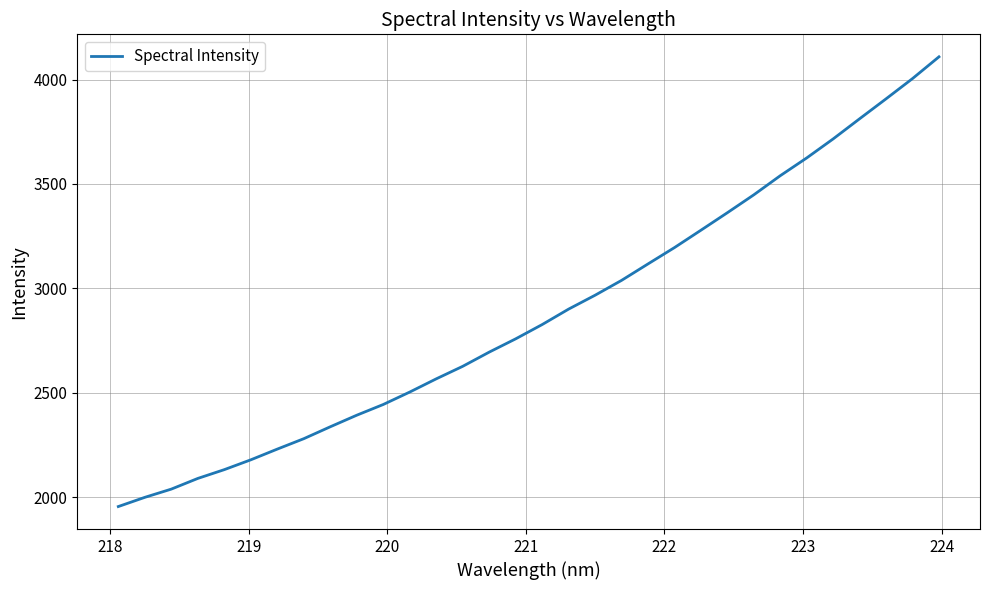

What is the difference between the maximum and minimum values?

2153.1